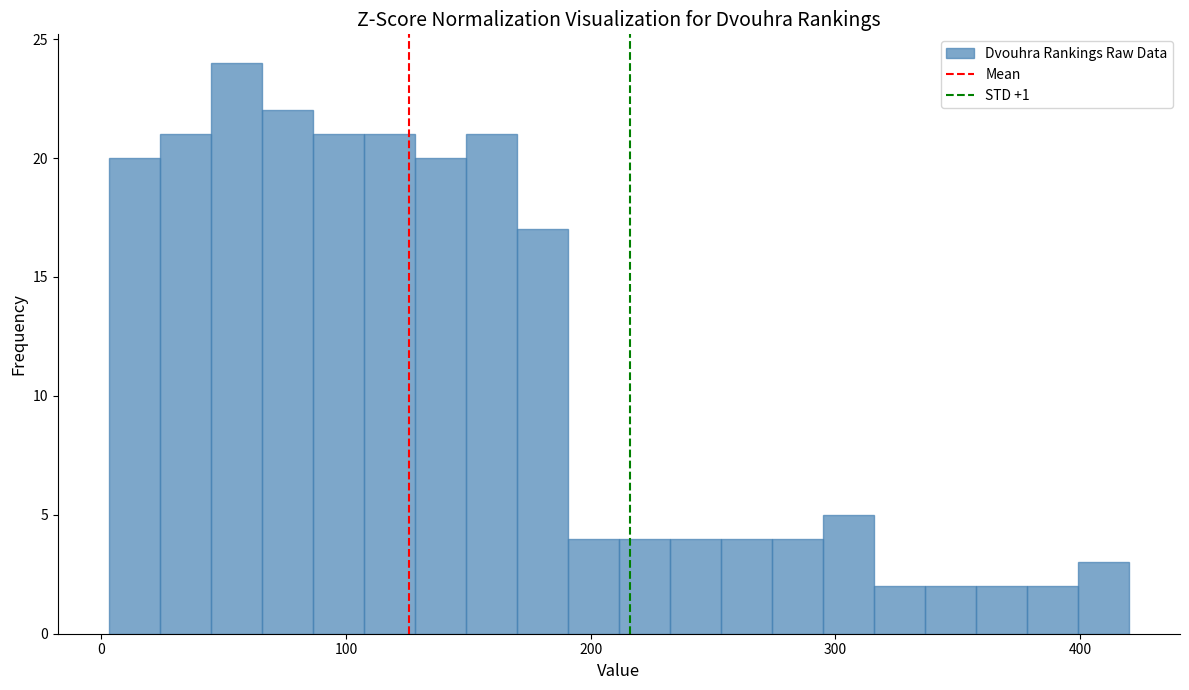

Around what value on the x-axis is the tallest bar? Give the approximate position of its centre, as read against the axis.

60